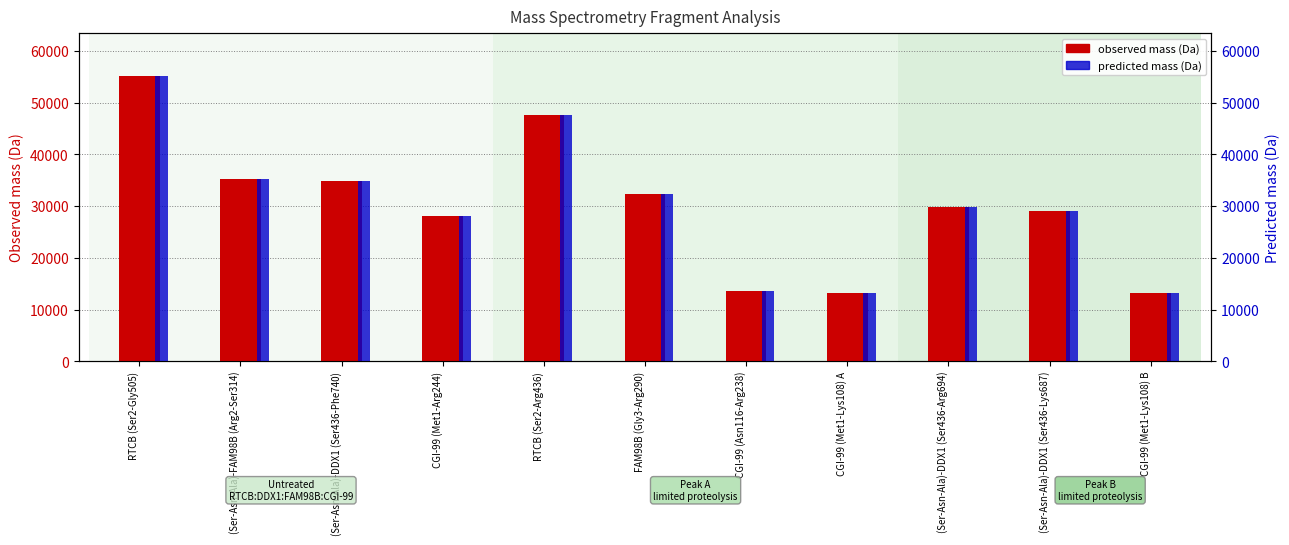

List the labels in order of predicted mass (Da) value, smallest first.

CGI-99 (Met1-Lys108) A, CGI-99 (Met1-Lys108) B, CGI-99 (Asn116-Arg238), CGI-99 (Met1-Arg244), (Ser-Asn-Ala)-DDX1 (Ser436-Lys687), (Ser-Asn-Ala)-DDX1 (Ser436-Arg694), FAM98B (Gly3-Arg290), (Ser-Asn-Ala)-DDX1 (Ser436-Phe740), (Ser-Asn-Ala)-FAM98B (Arg2-Ser314), RTCB (Ser2-Arg436), RTCB (Ser2-Gly505)